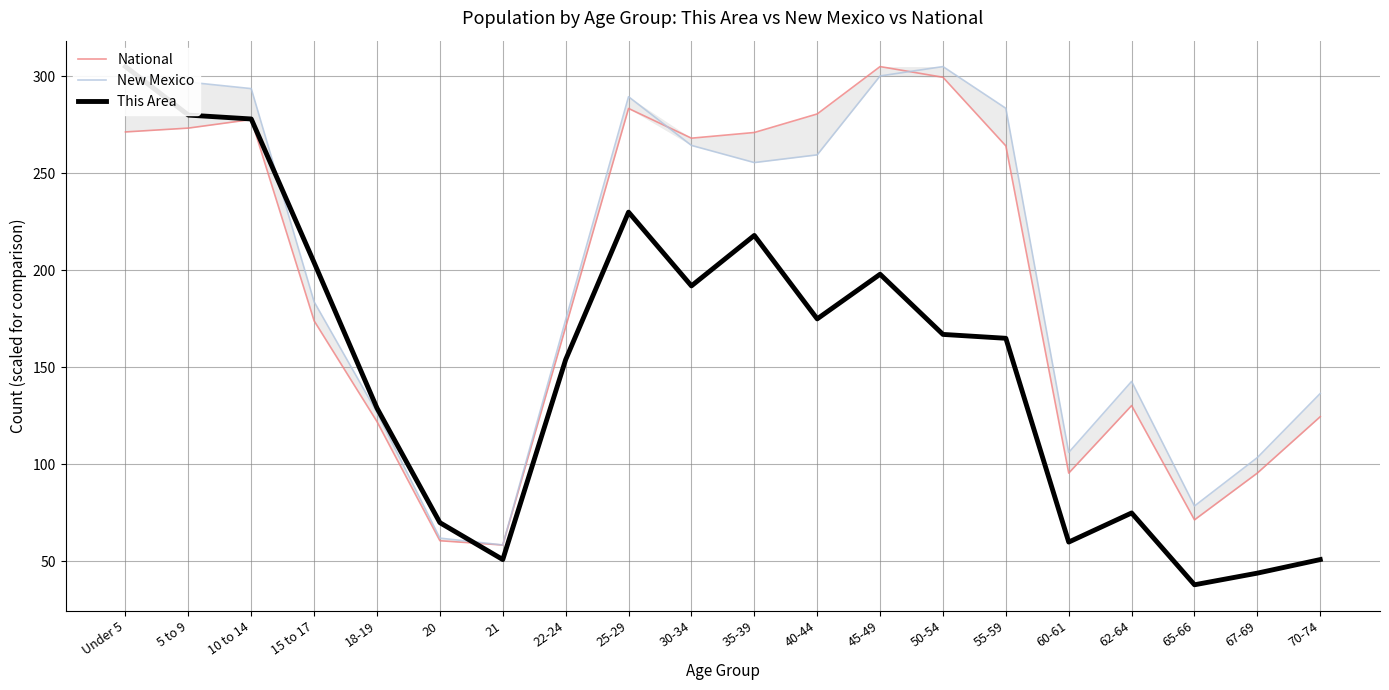

True or false: This Area has a value of 103.1 at 62-64.

False